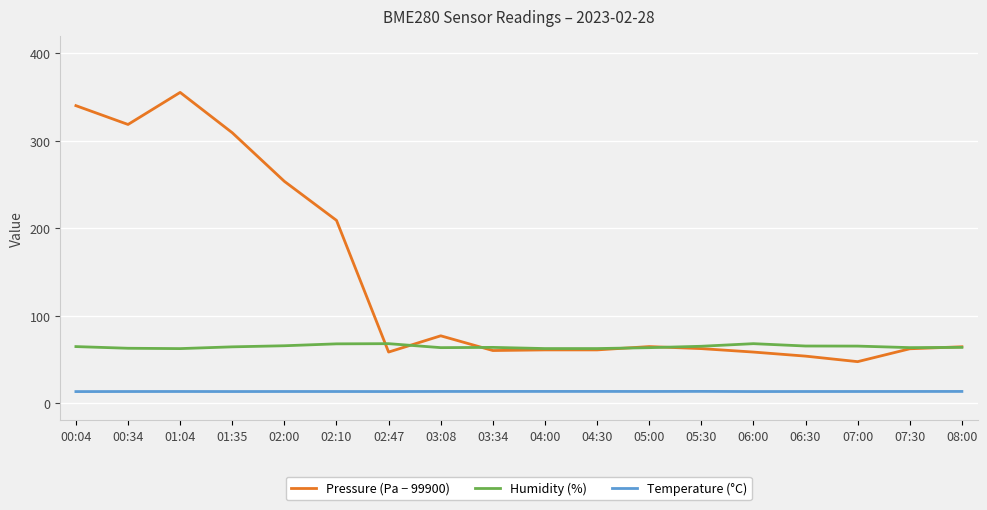

Which series has the largest total across all categories?

Pressure (Pa − 99900)